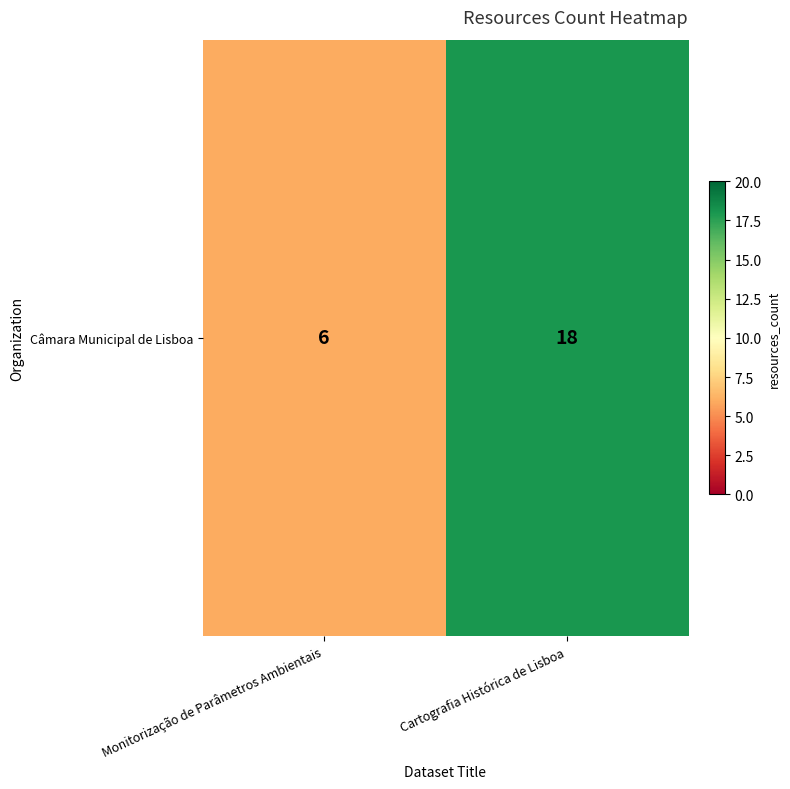

What is the minimum value shown in the chart?

6